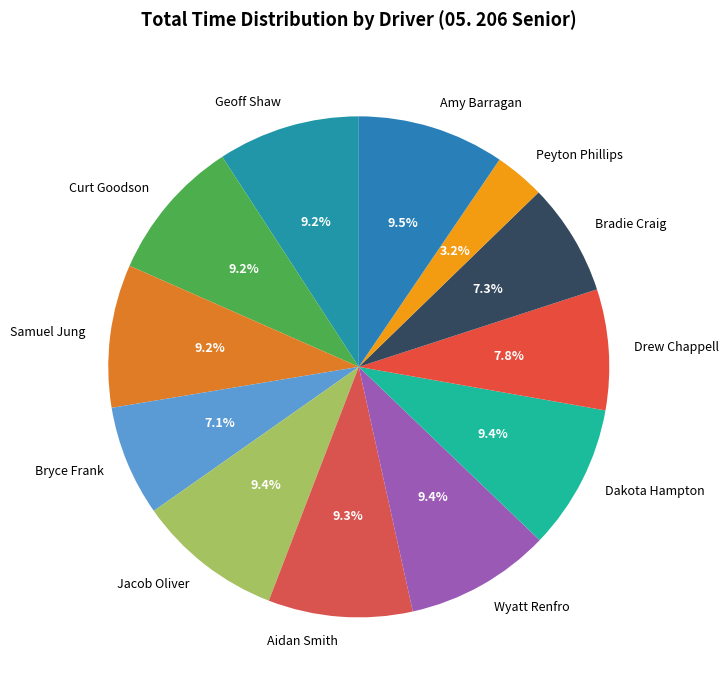

To the nearest percent, what is the difference between the Bryce Frank and Samuel Jung slice percentages?

2%